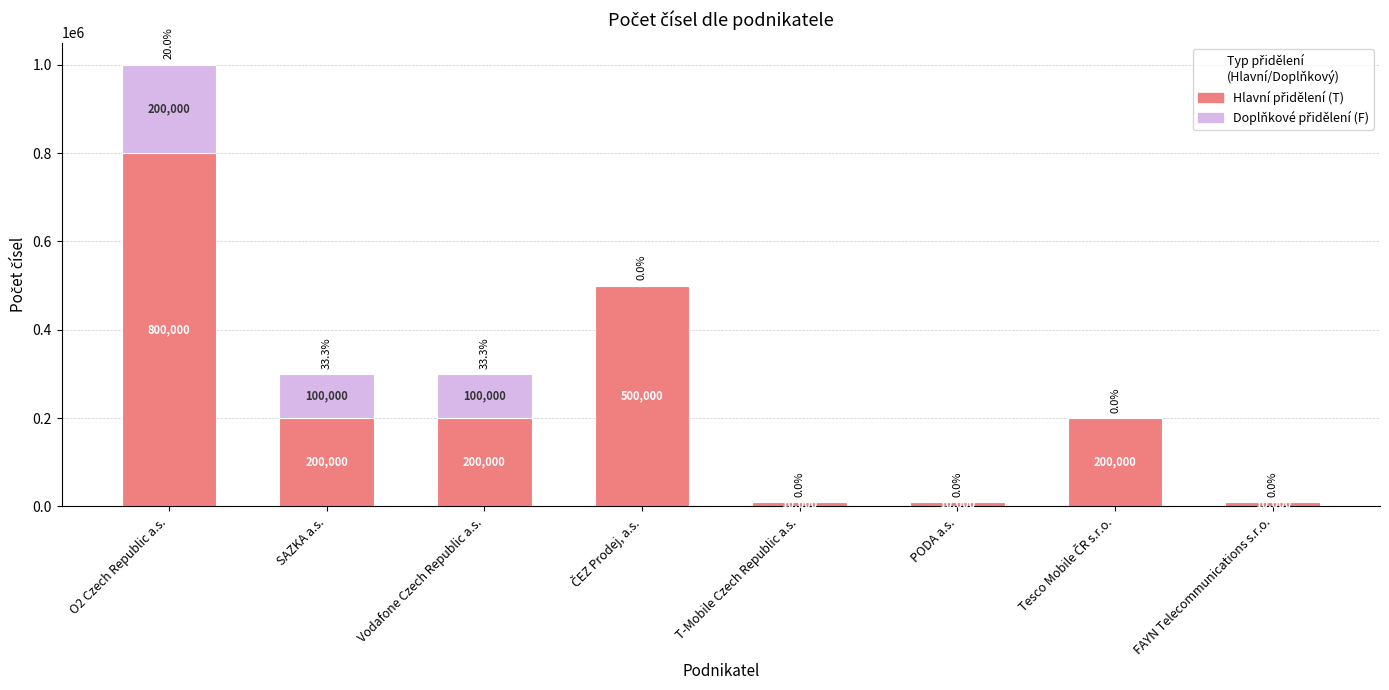

What is the total value across all series at T-Mobile Czech Republic a.s.?

10000